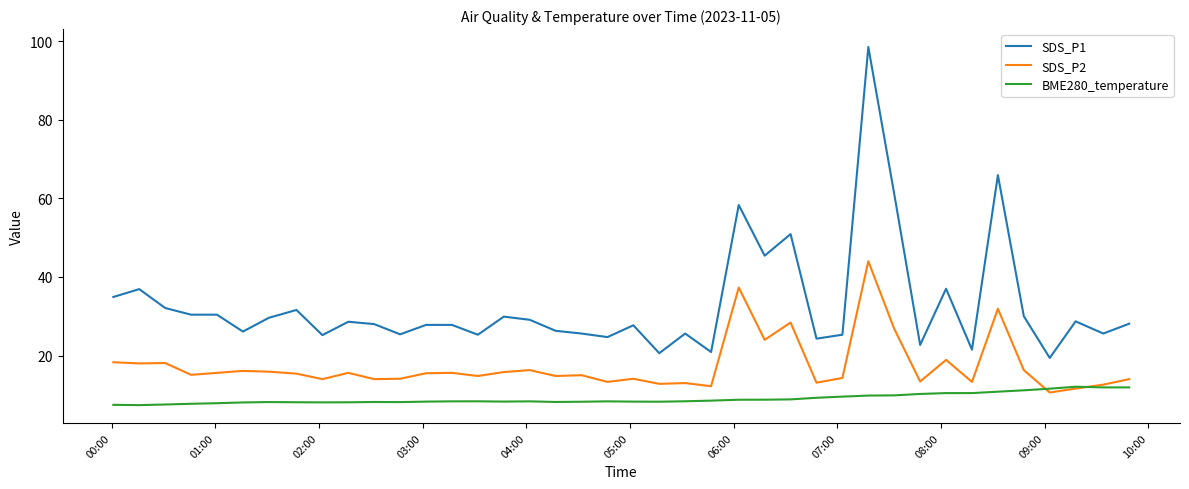

True or false: BME280_temperature and SDS_P1 cross at least once.

False